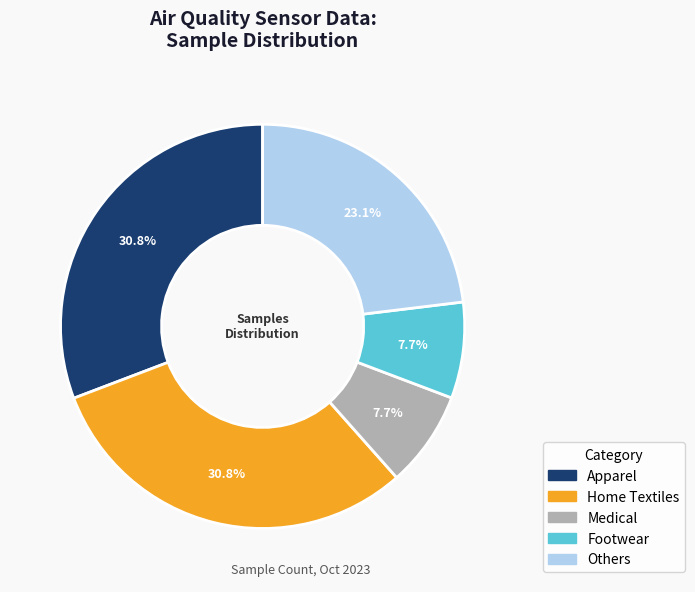

Is there any slice that represents more than half of the pie?

No